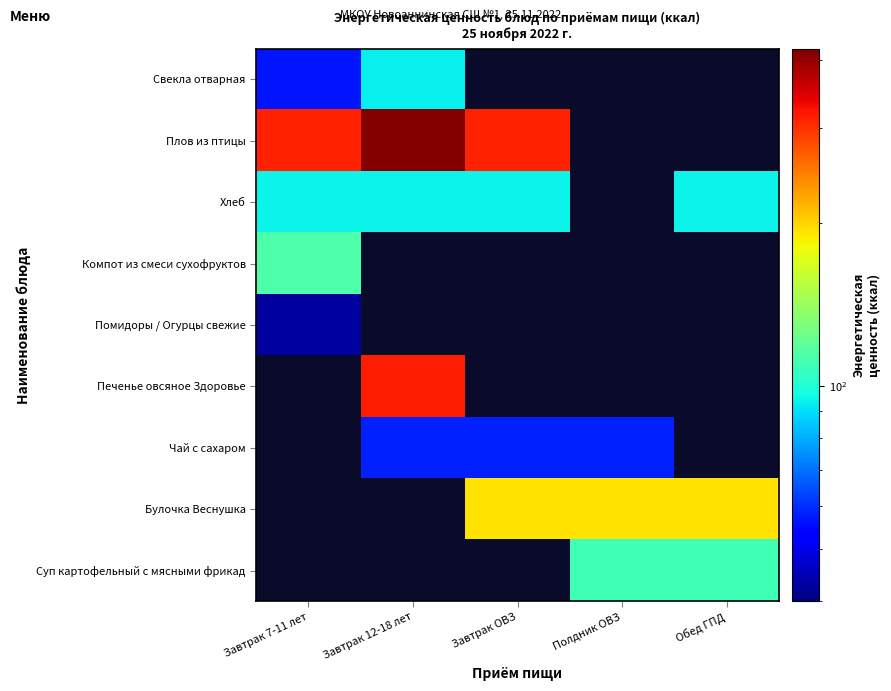

What is the greatest value displayed?

416.0